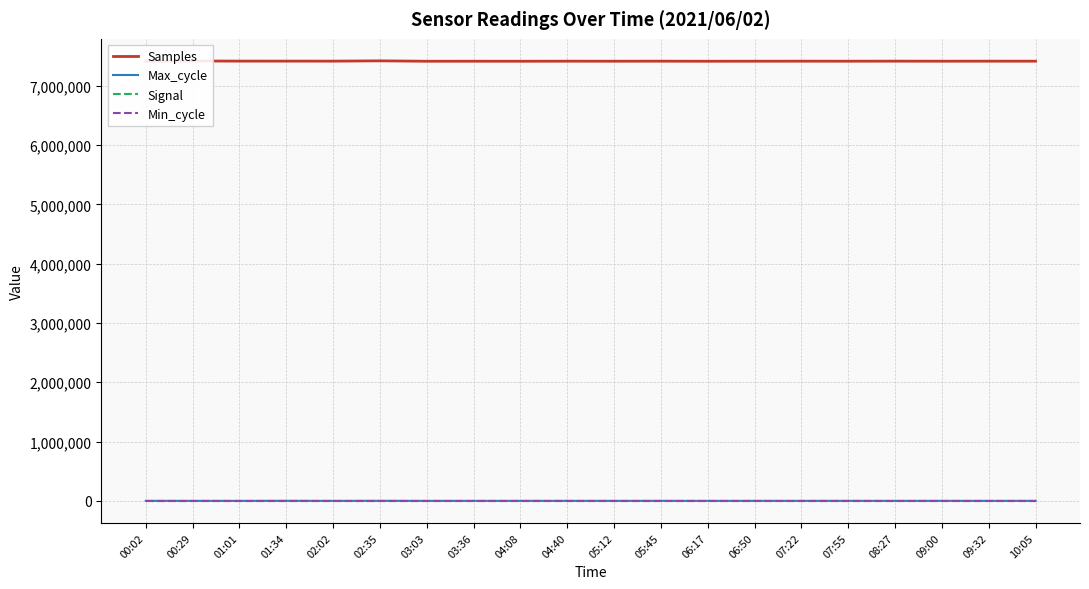

How many series are shown in this chart?

4